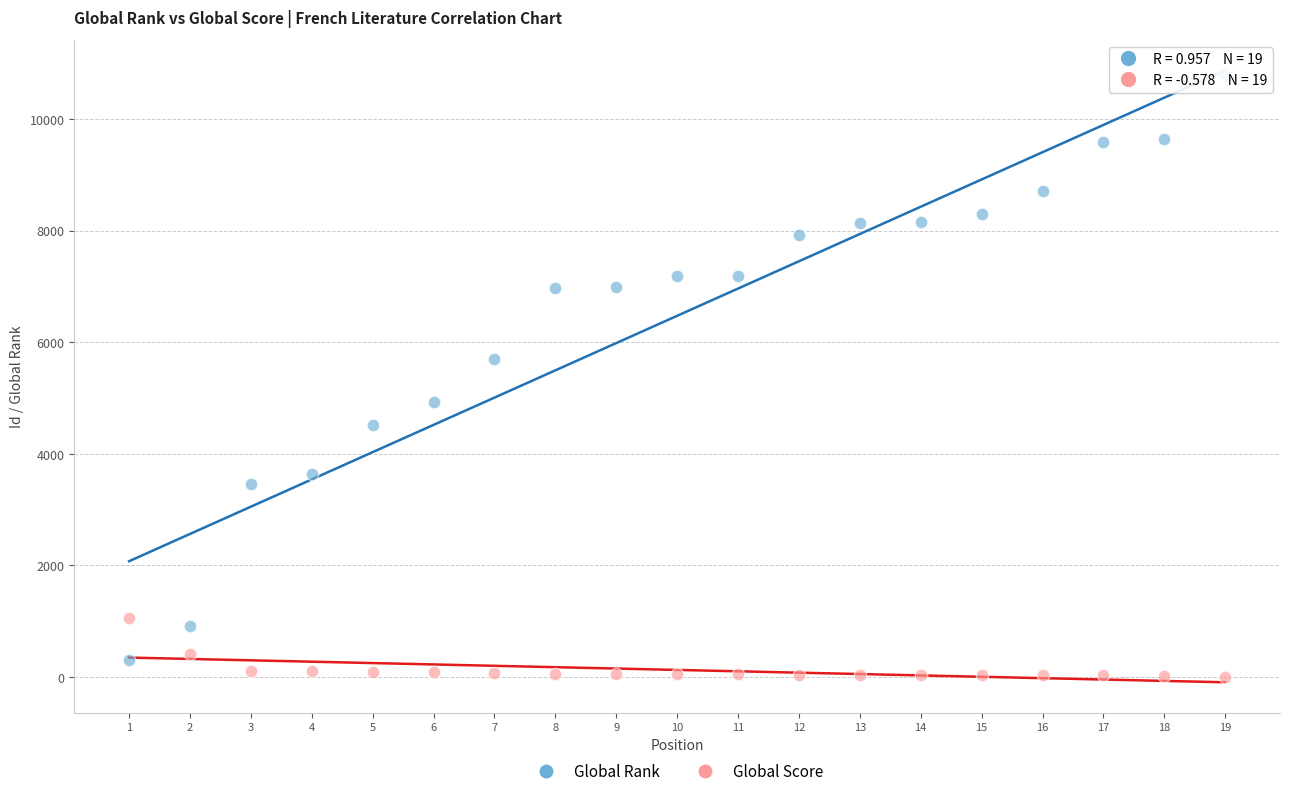

Which series has the largest Y range (max minus min)?

Global Rank